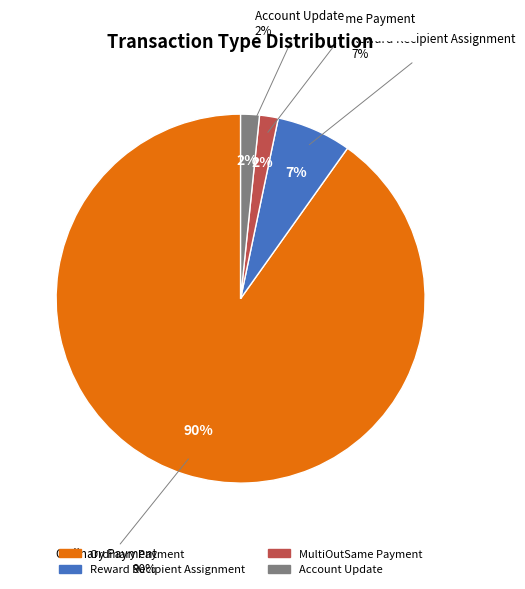

True or false: Reward Recipient Assignment accounts for 14% of the total.

False